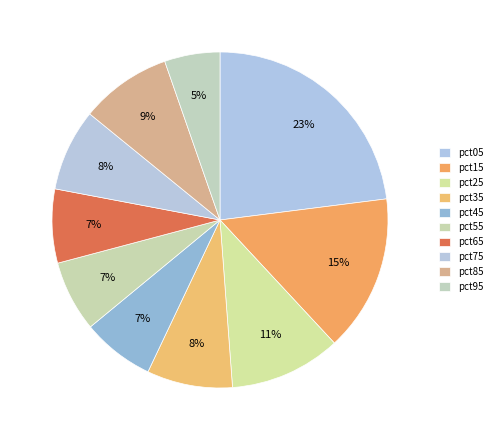

Count the number of slices in the pie.

10